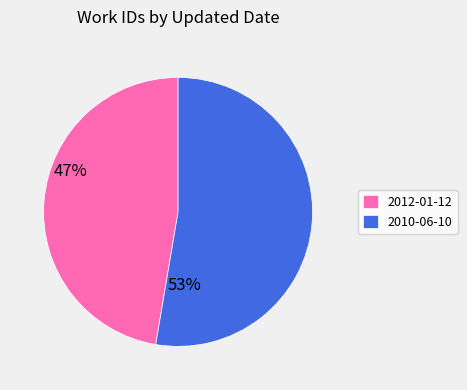

Does any single category account for the majority?

Yes